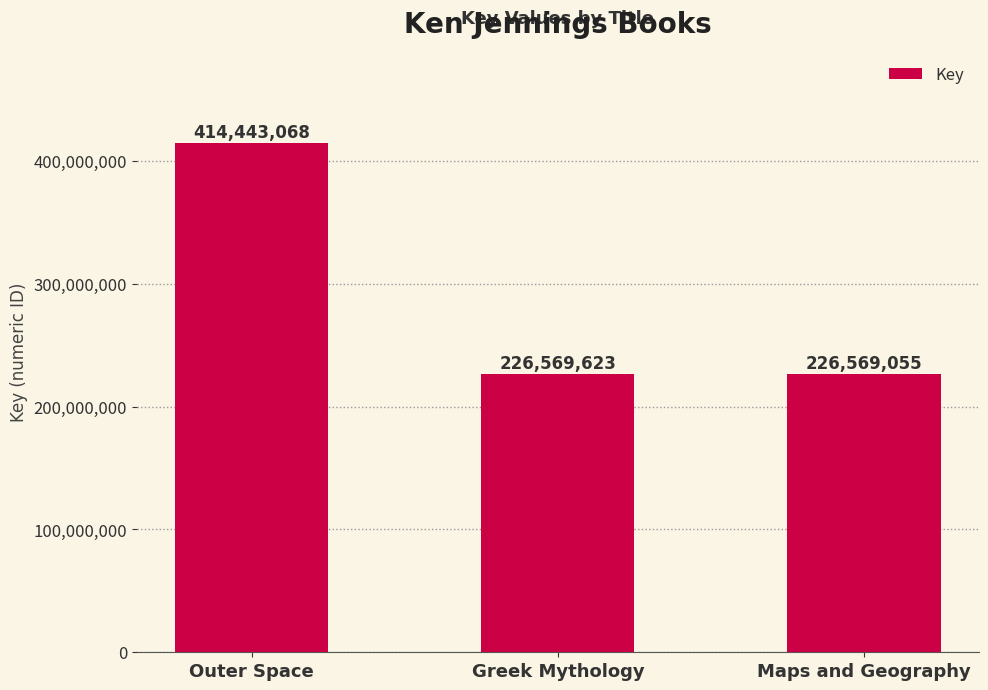

True or false: the data shows 623402730 at Outer Space.

False